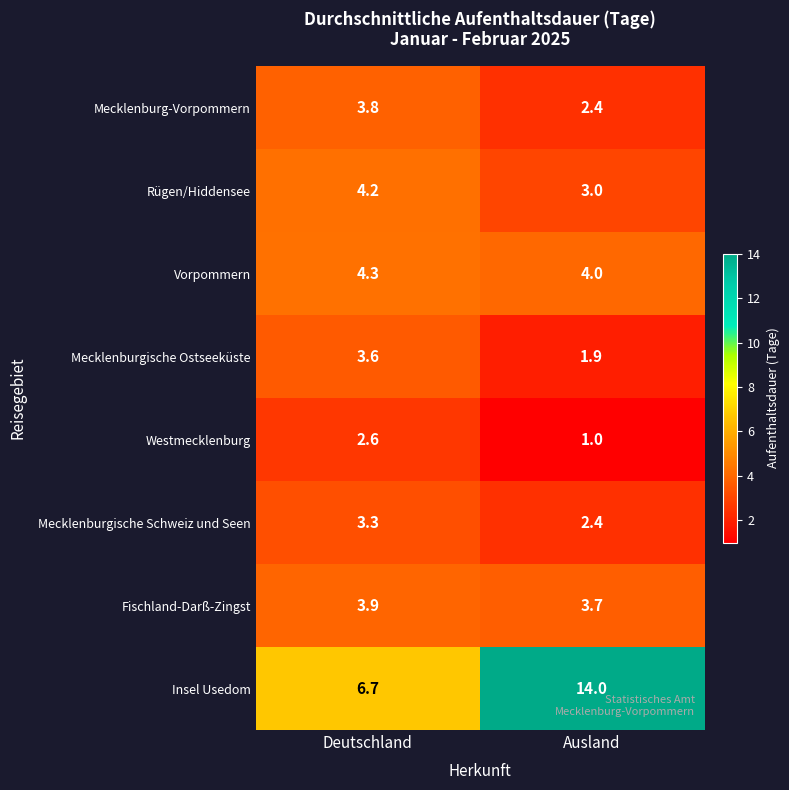

Which series has the largest range (max minus min)?

Insel Usedom